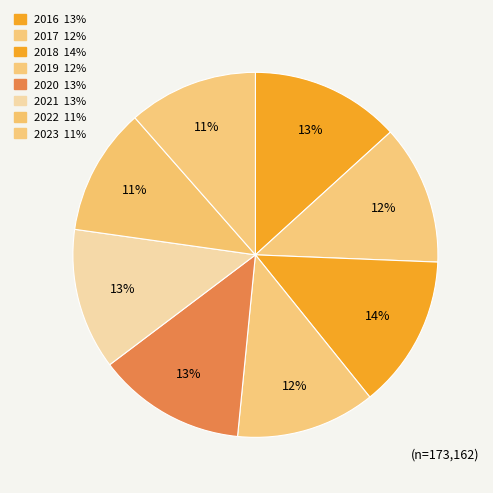

Is it true that 2016 is 25% of the pie?

False